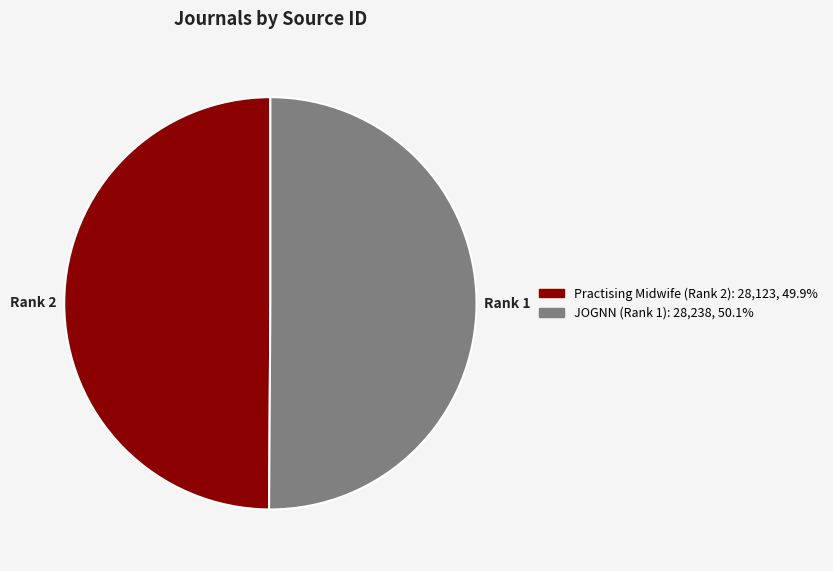

Do JOGNN (Rank 1) and Practising Midwife (Rank 2) together represent more than half of the pie?

Yes